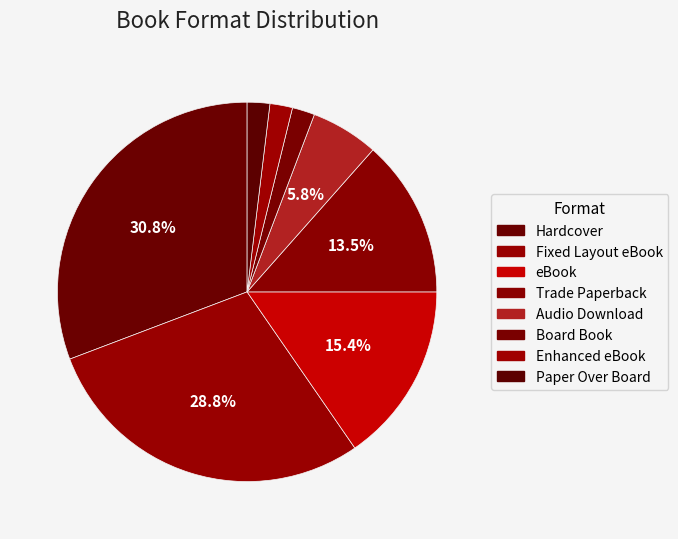

Is Audio Download the majority of the pie?

No